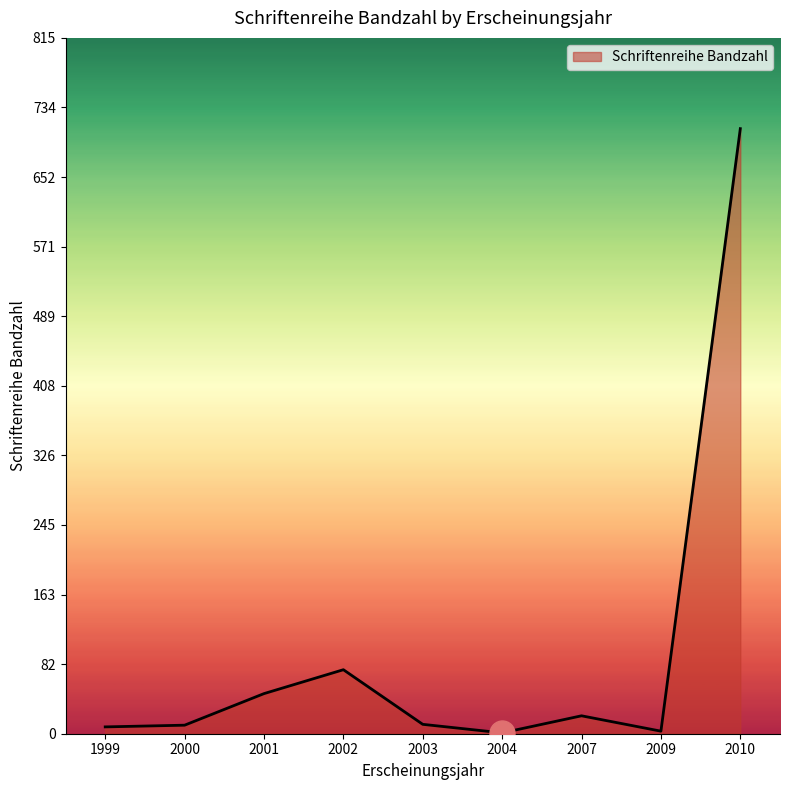

What is the maximum value shown in the chart?

709